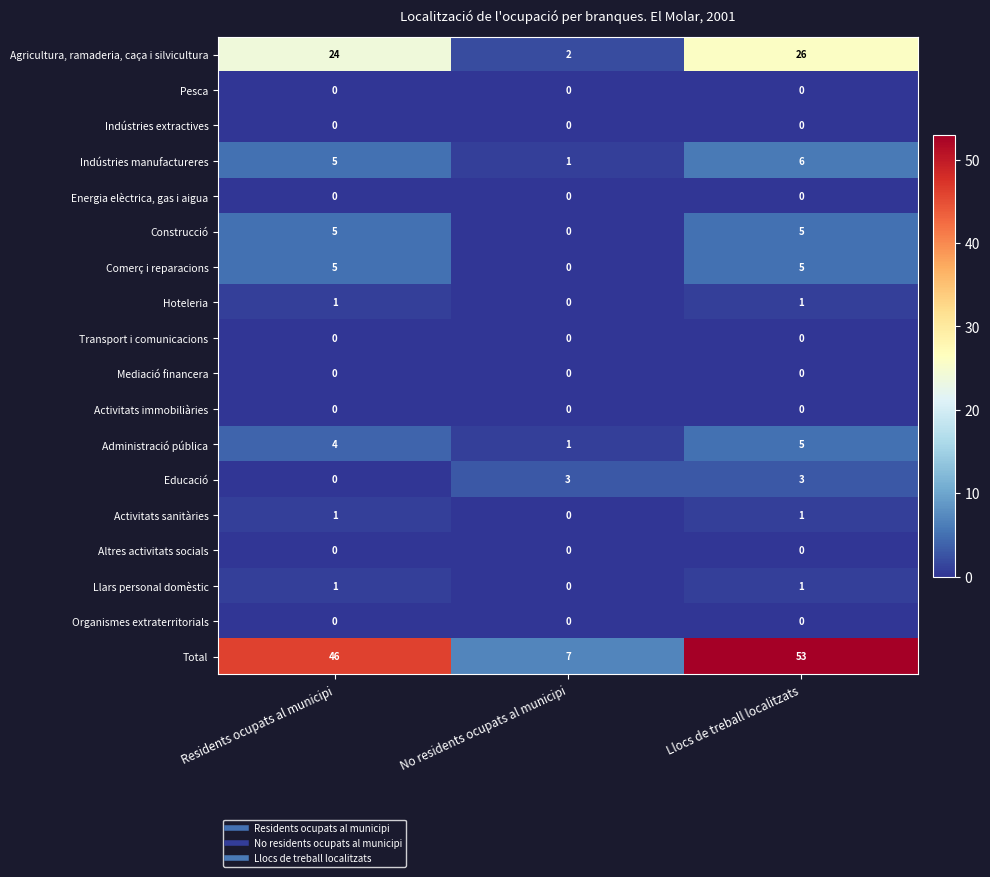

What is the difference between the highest and lowest values at Llocs de treball localitzats?

53